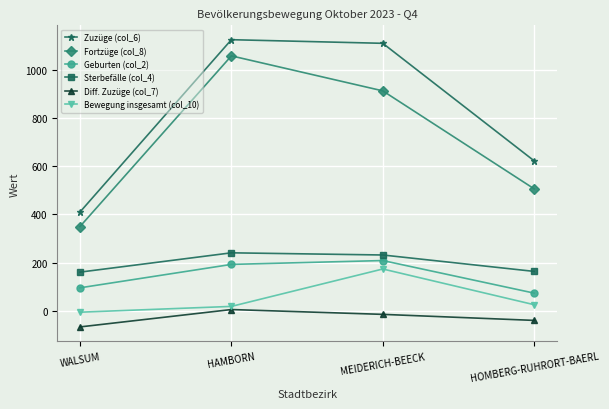

The value of Zuzüge (col_6) at HAMBORN is 1124. True or false?

True